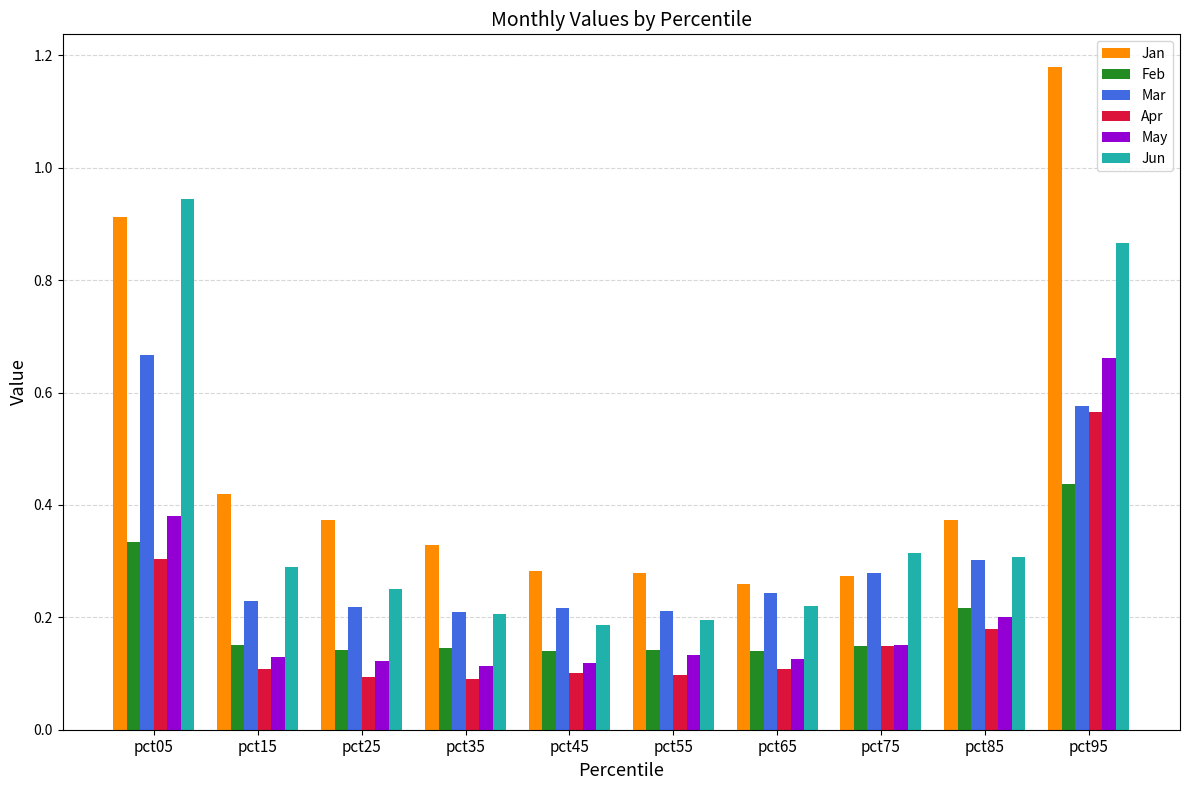

Which category has the highest value across all series?

pct95